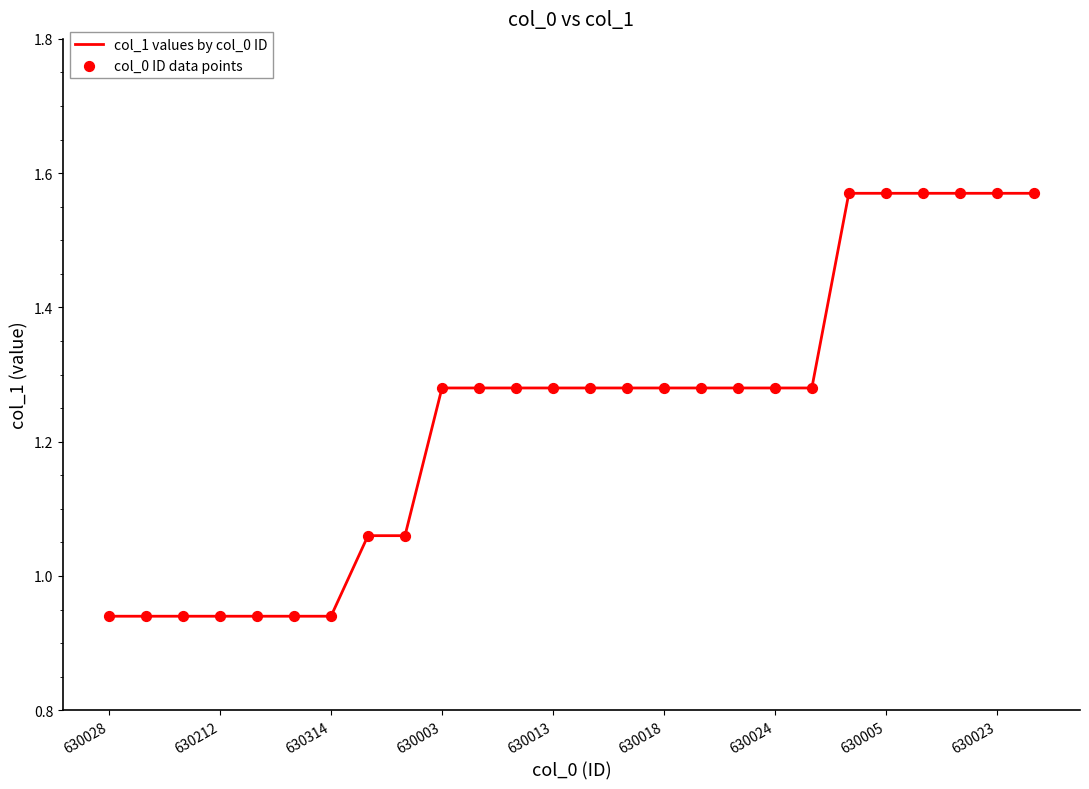

What is the difference between the maximum and minimum values?

0.6